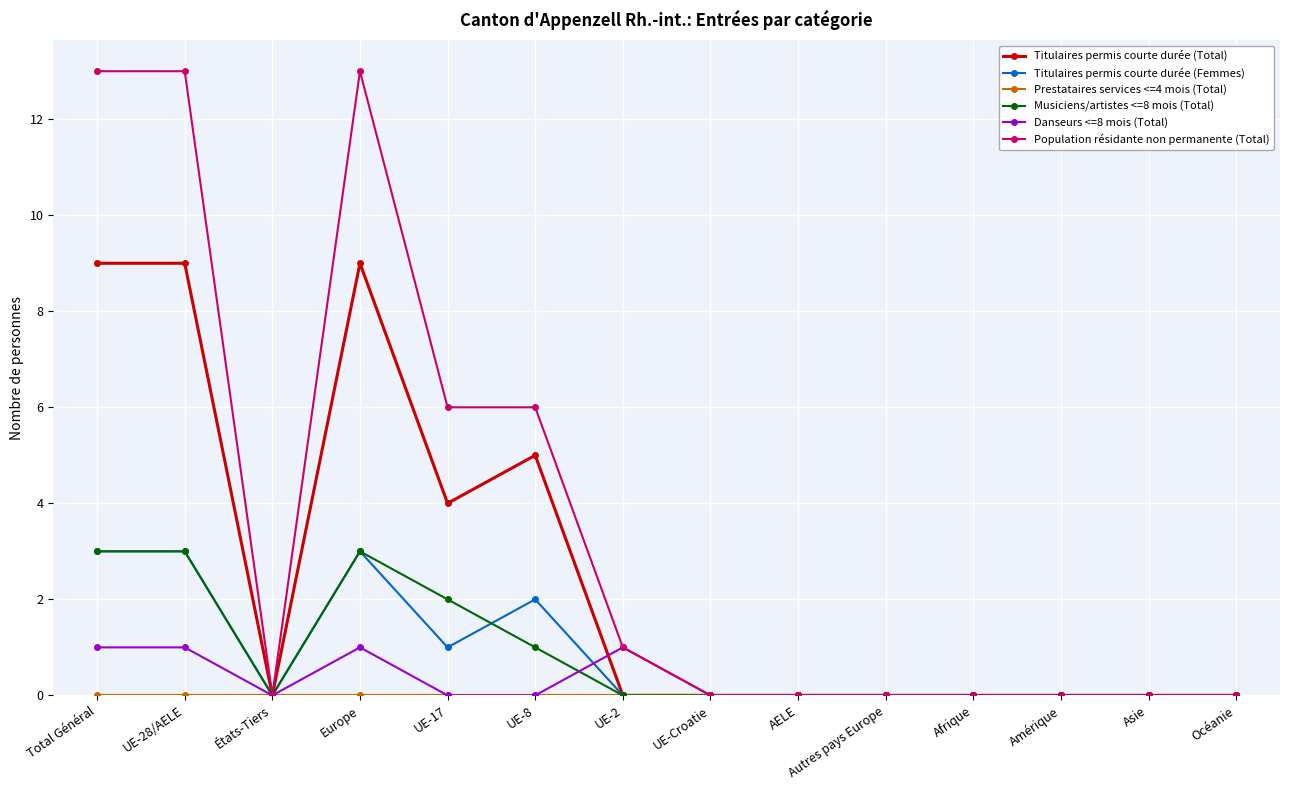

At how many categories does at least one series exceed 7?

3